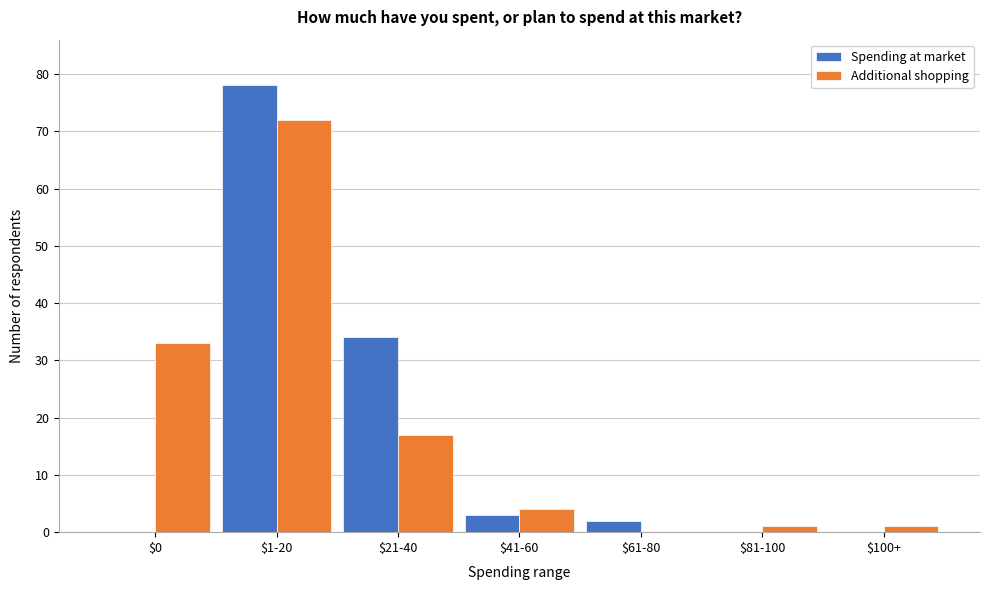

What is the total value across all series at $21-40?

51